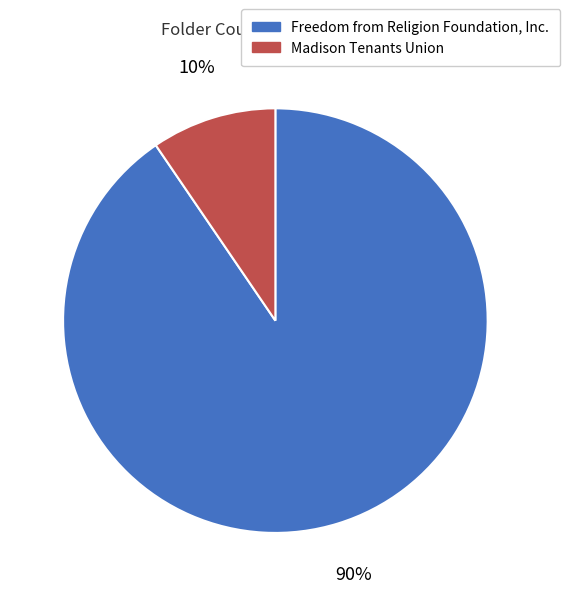

Between Freedom from Religion Foundation, Inc. and Madison Tenants Union, which is larger?

Freedom from Religion Foundation, Inc.